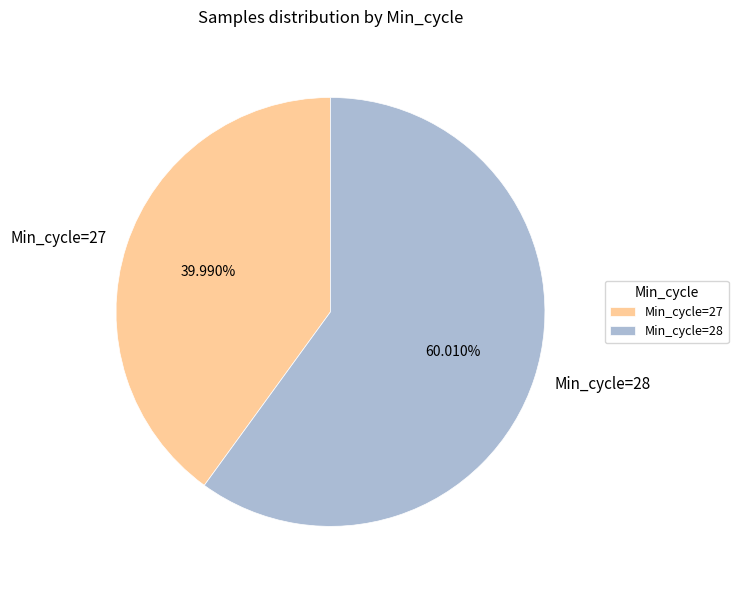

Count the number of slices in the pie.

2